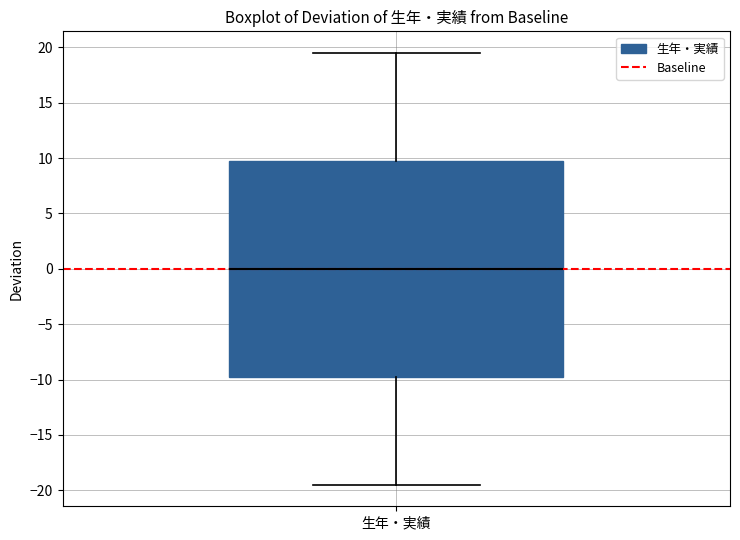

Where does the upper whisker of the box for 生年・実績 end on the y-axis? The values are not printed on the chart, so give them approximately, as read against the axis.

19.5